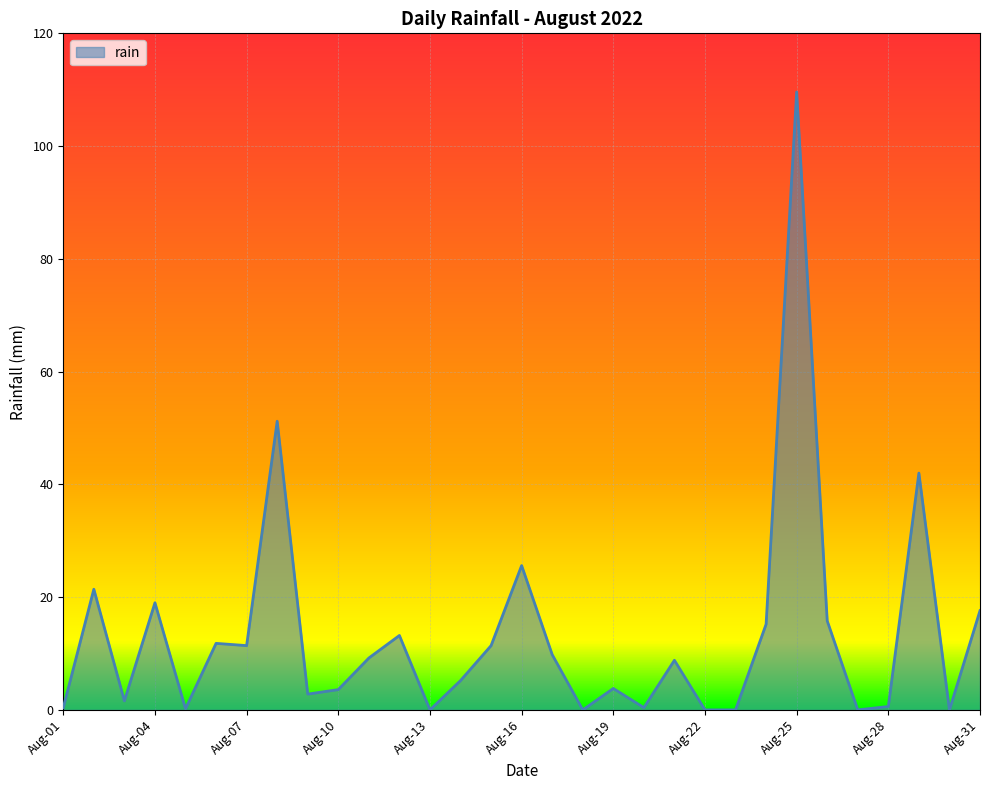

What is the maximum value shown in the chart?

109.6